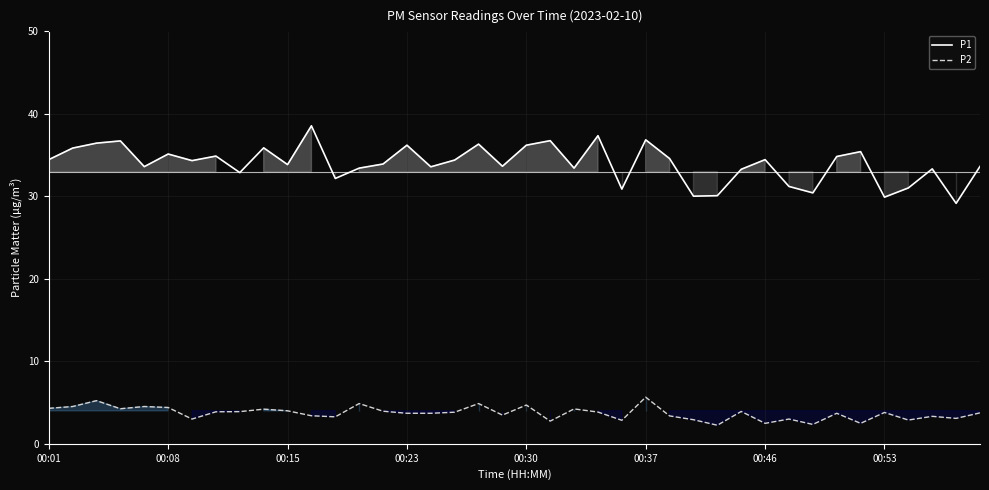

Reading left to right, list all the values displayed in this chart.

P1: 34.5	35.9	36.5	36.7	33.6	35.1	34.3	34.9	32.9	35.9	33.9	38.5	32.2	33.4	33.9	36.2	33.6	34.4	36.3	33.6	36.2	36.8	33.4	37.4	30.9	36.9	34.6	30.0	30.1	33.3	34.5	31.2	30.4	34.8	35.4	29.9	31.0	33.3	29.1	33.6
P2: 4.3	4.5	5.2	4.2	4.5	4.4	3.0	3.9	3.9	4.2	4.0	3.4	3.3	4.9	3.9	3.7	3.7	3.8	4.9	3.5	4.7	2.8	4.2	3.9	2.9	5.6	3.4	2.9	2.2	3.9	2.5	3.0	2.4	3.7	2.5	3.8	2.9	3.3	3.1	3.8